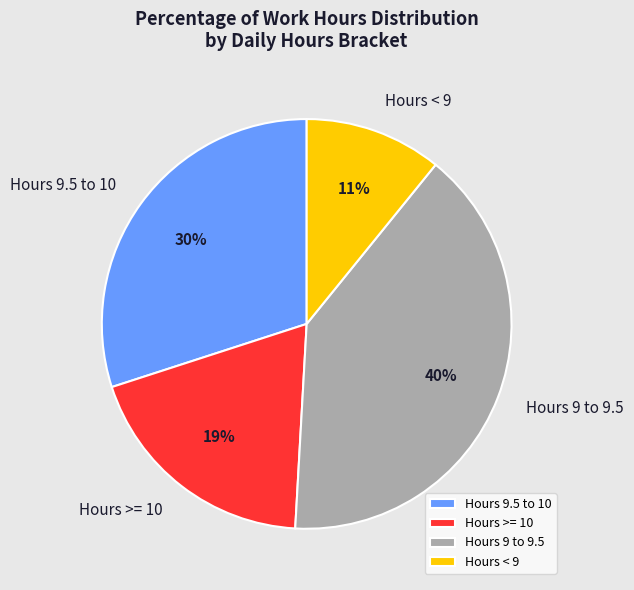

How many segments does this pie chart have?

4